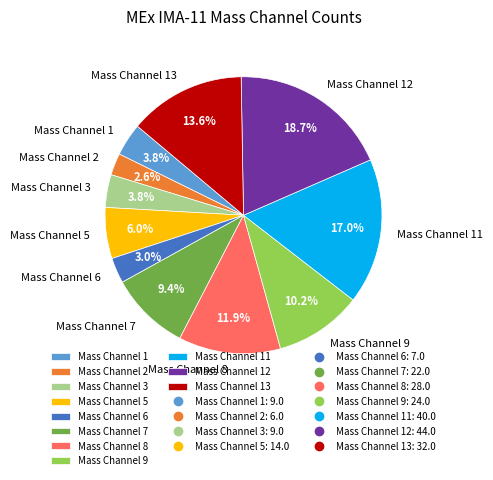

Which has a higher value, Mass Channel 2 or Mass Channel 7?

Mass Channel 7